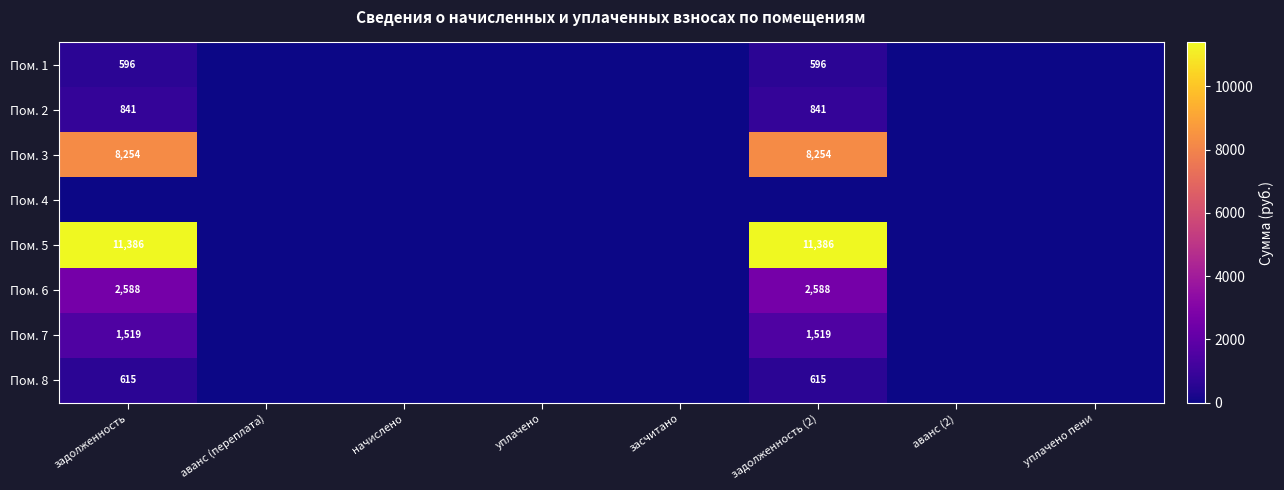

Is it true that Пом. 3 equals 1894 at задолженность?

False